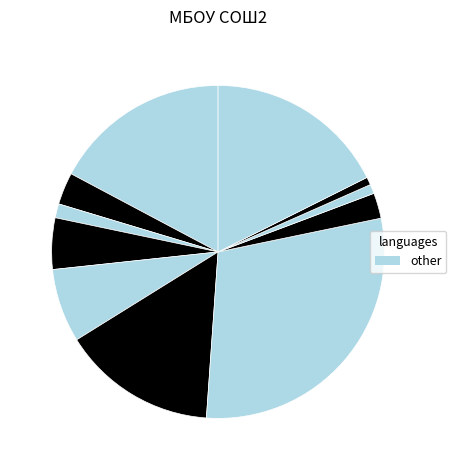

How many slices are in this pie chart?

11